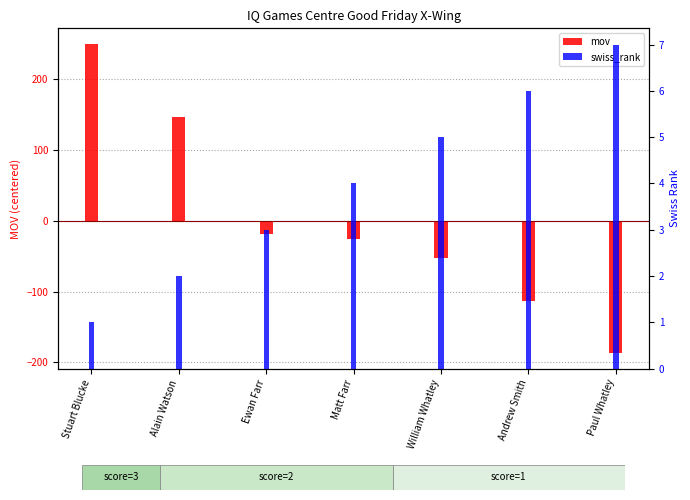

What is the sum of all swiss_rank values?

28.0